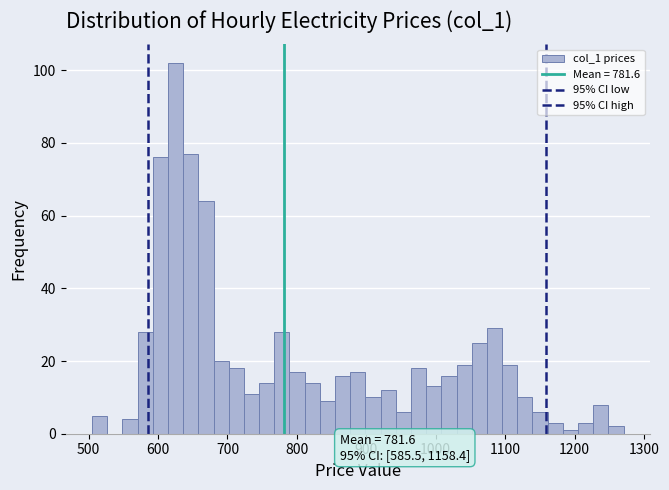

Around what value on the x-axis is the tallest bar? Give the approximate position of its centre, as read against the axis.

630